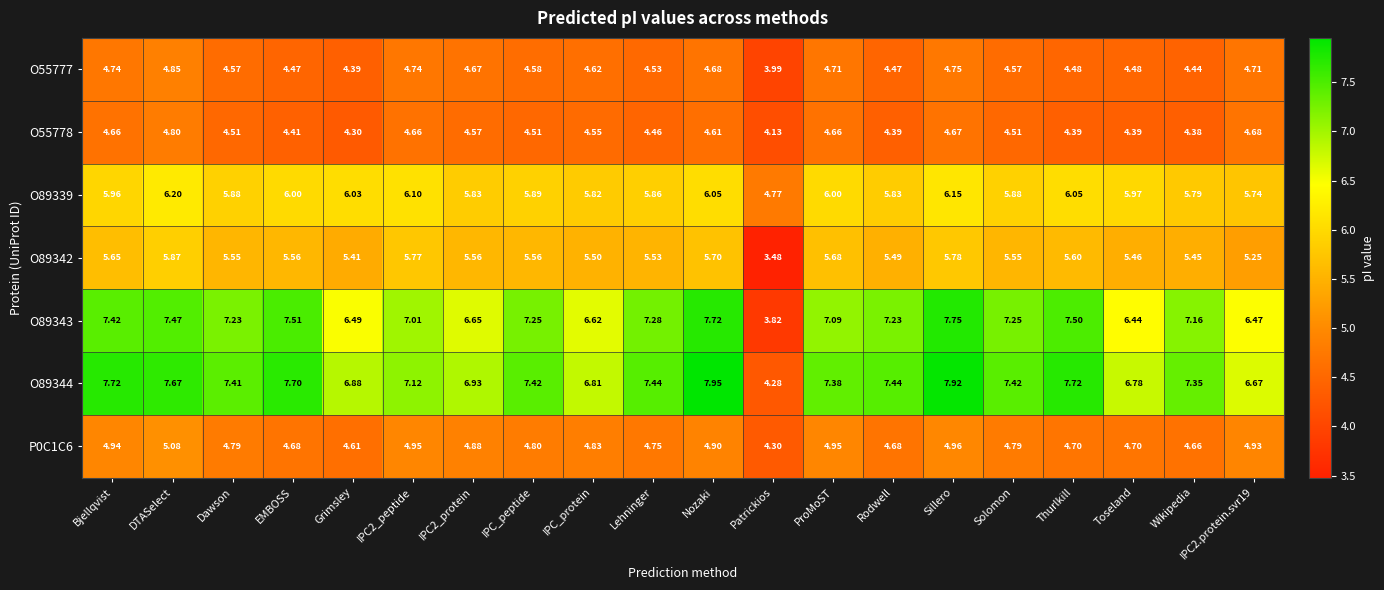

Which category has the highest value in the O55777 series?

DTASelect